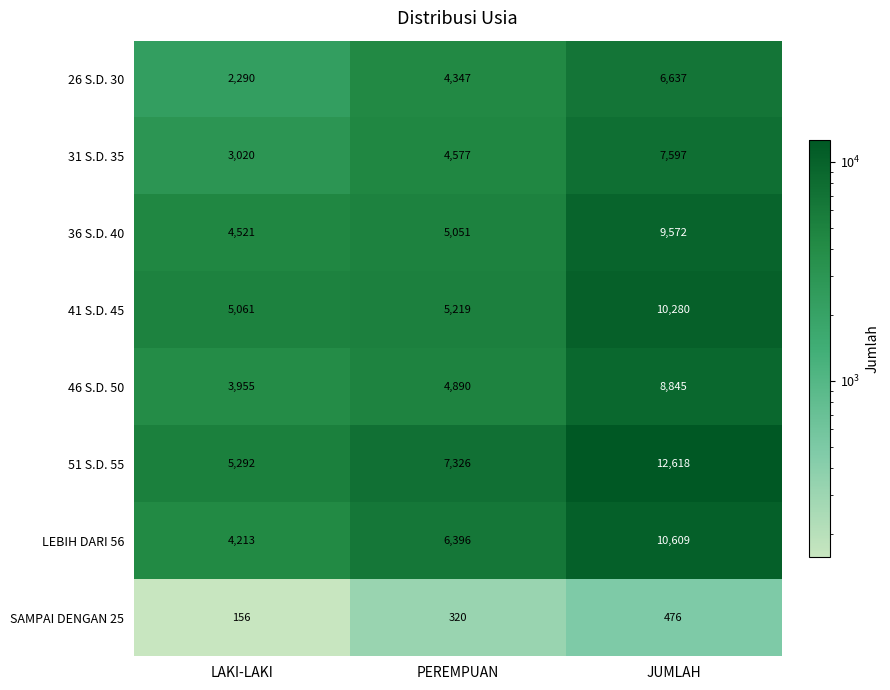

Is it true that 51 S.D. 55 equals 7326 at PEREMPUAN?

True